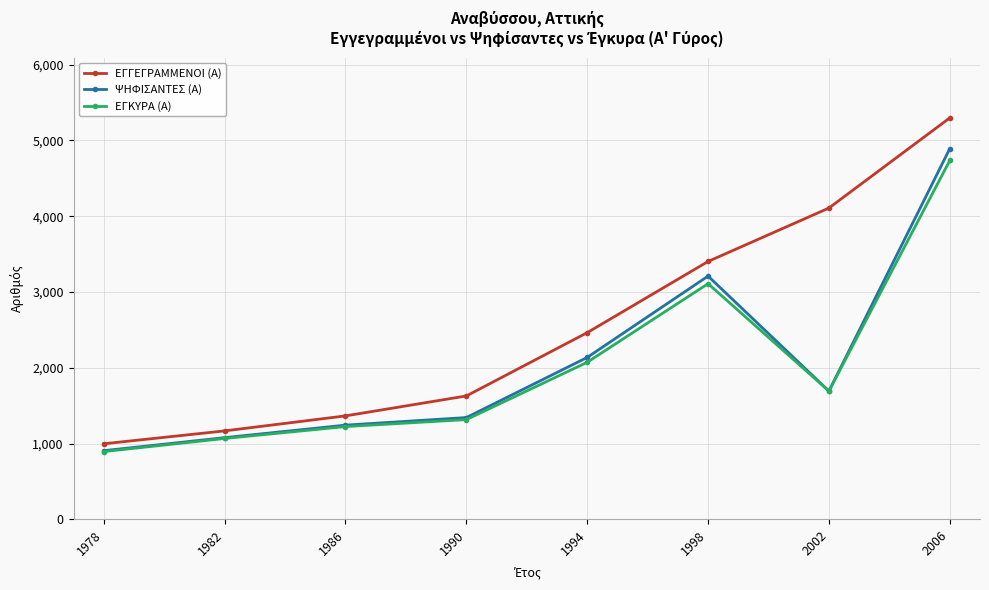

Reading left to right, list all the values displayed in this chart.

ΕΓΓΕΓΡΑΜΜΕΝΟΙ (Α): 998	1168	1366	1629	2464	3403	4108	5297
ΨΗΦΙΣΑΝΤΕΣ (Α): 907	1079	1244	1344	2137	3210	1693	4892
ΕΓΚΥΡΑ (Α): 895	1068	1225	1317	2073	3110	1693	4735